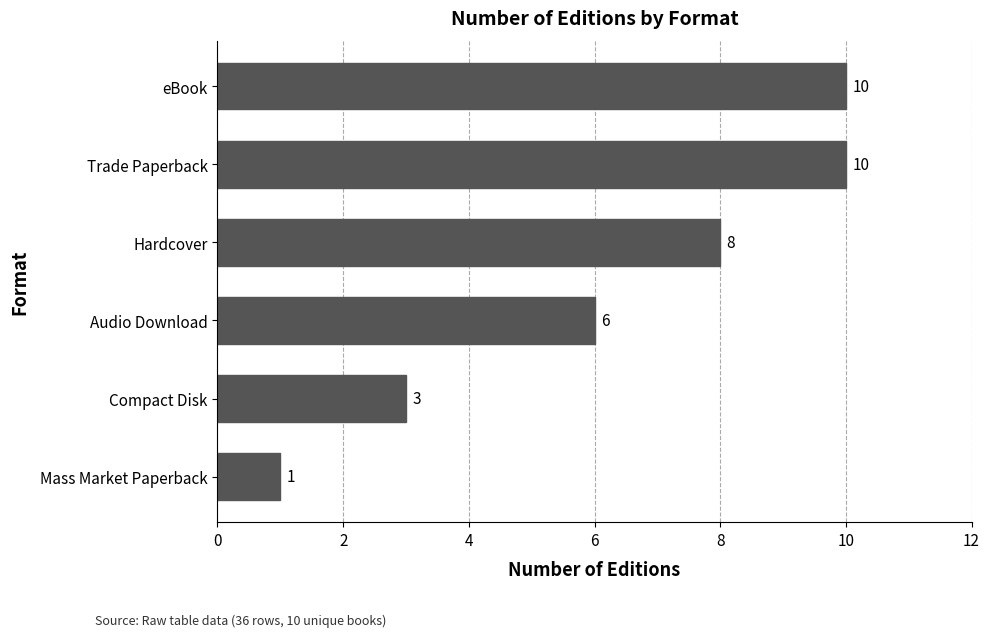

Reading top to bottom, extract all data points from this chart.

eBook=10	Trade Paperback=10	Hardcover=8	Audio Download=6	Compact Disk=3	Mass Market Paperback=1